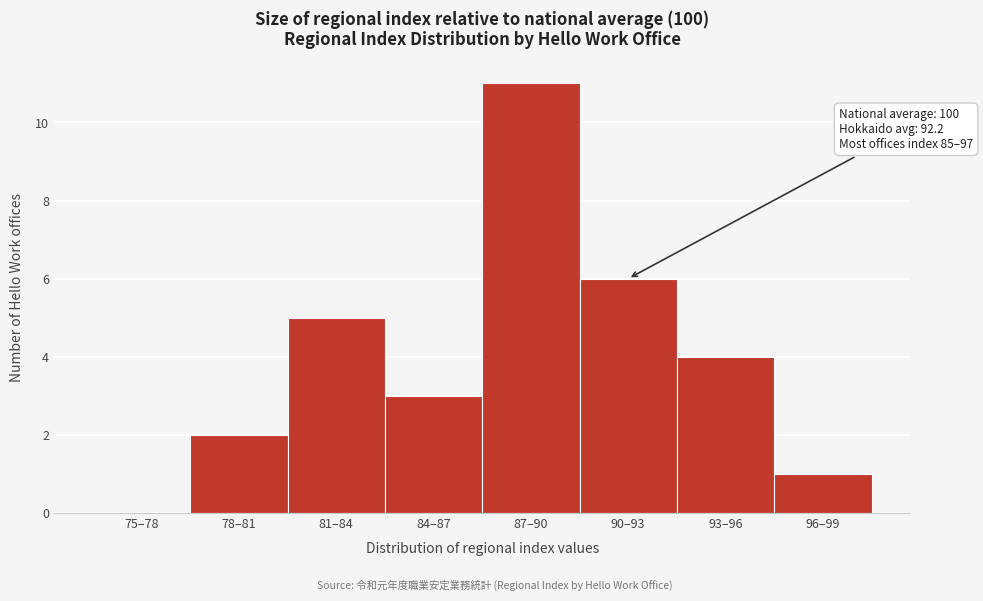

Reading left to right, list all the values displayed in this chart.

75–78=0	78–81=2	81–84=5	84–87=3	87–90=11	90–93=6	93–96=4	96–99=1